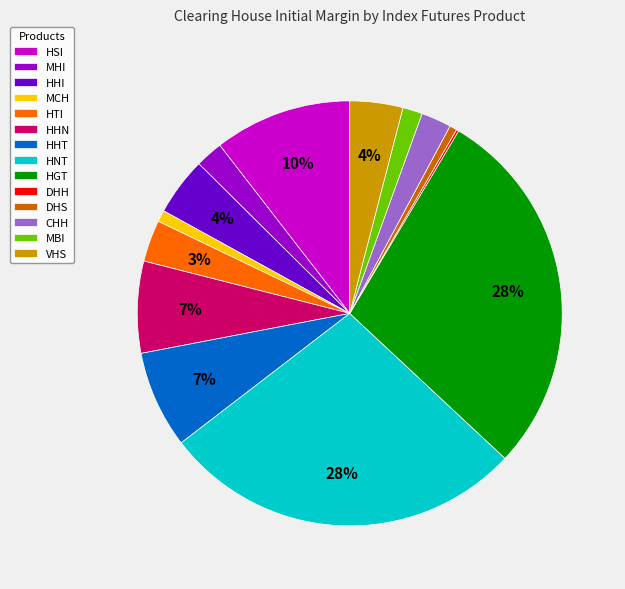

To the nearest percent, what portion does HSI represent?

10%